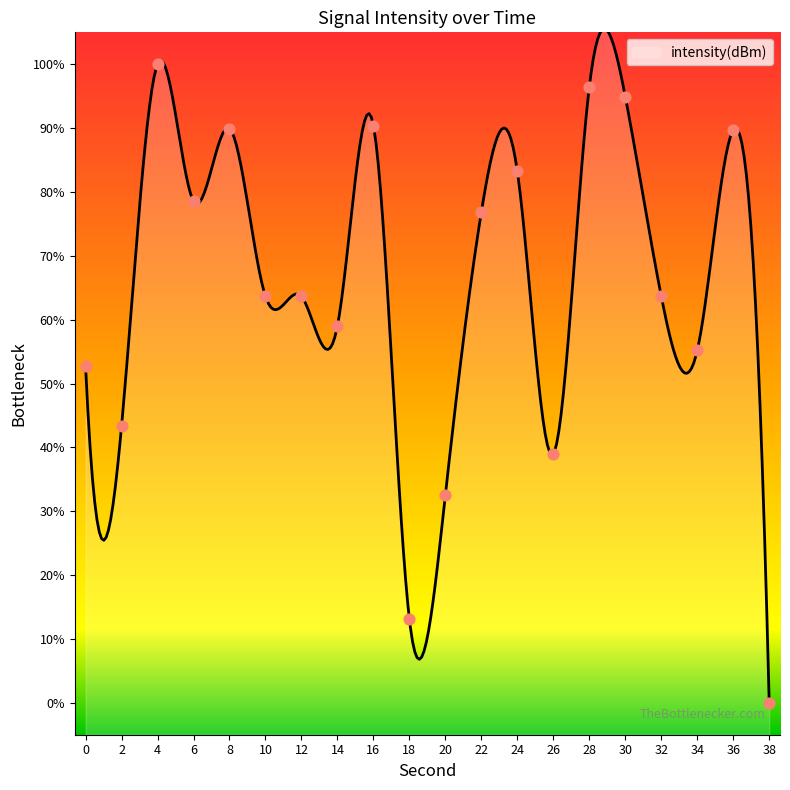

What is the change in value from 12 to 16?

+26.8